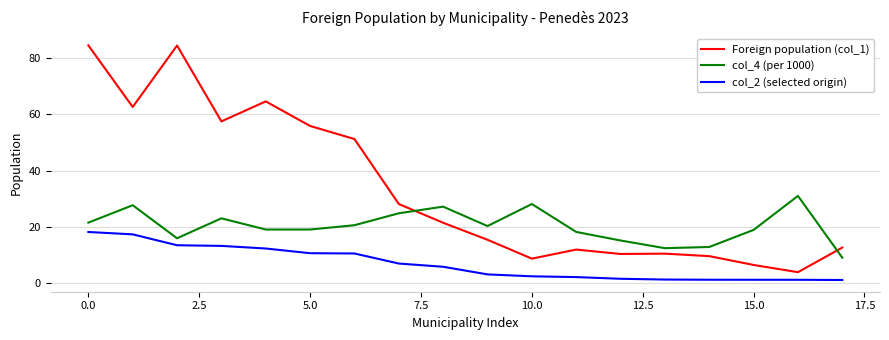

Rank the series by their average value, from highest to lowest.

Foreign population (col_1), col_4 (per 1000), col_2 (selected origin)